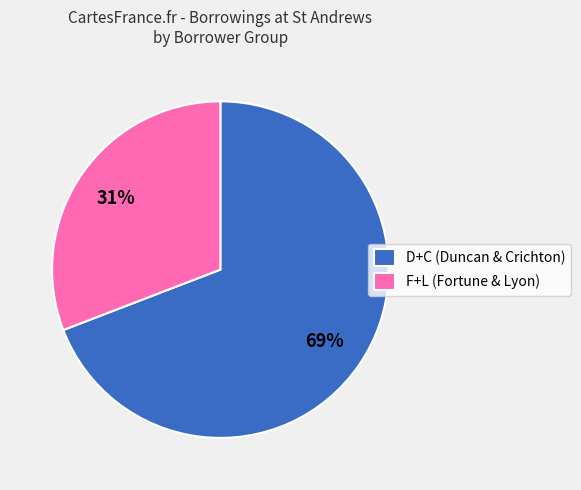

Count the number of slices in the pie.

2